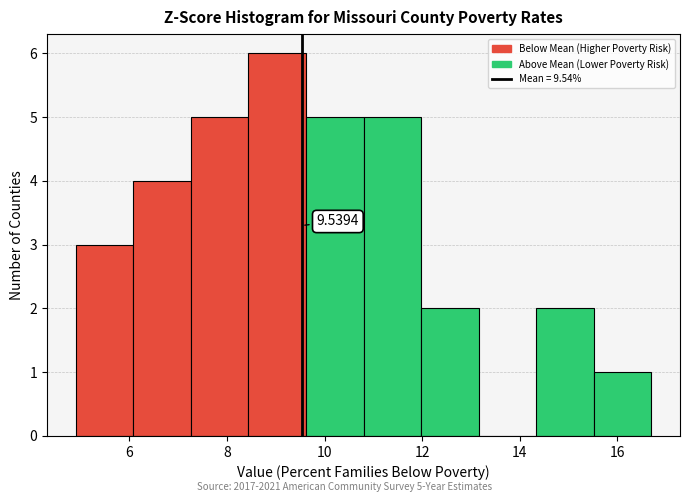

Over which range of the x-axis is the bar tallest?

8.44 to 9.62